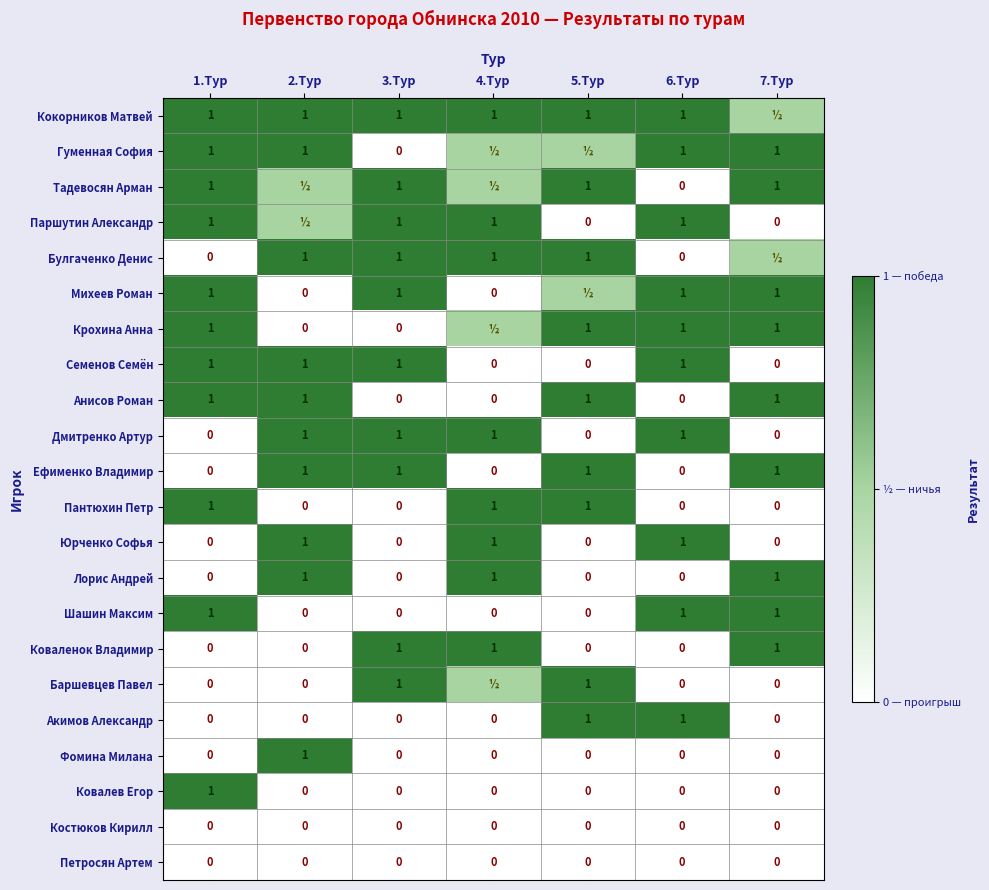

Read the Дмитренко Артур value at 4.Тур.

1.0